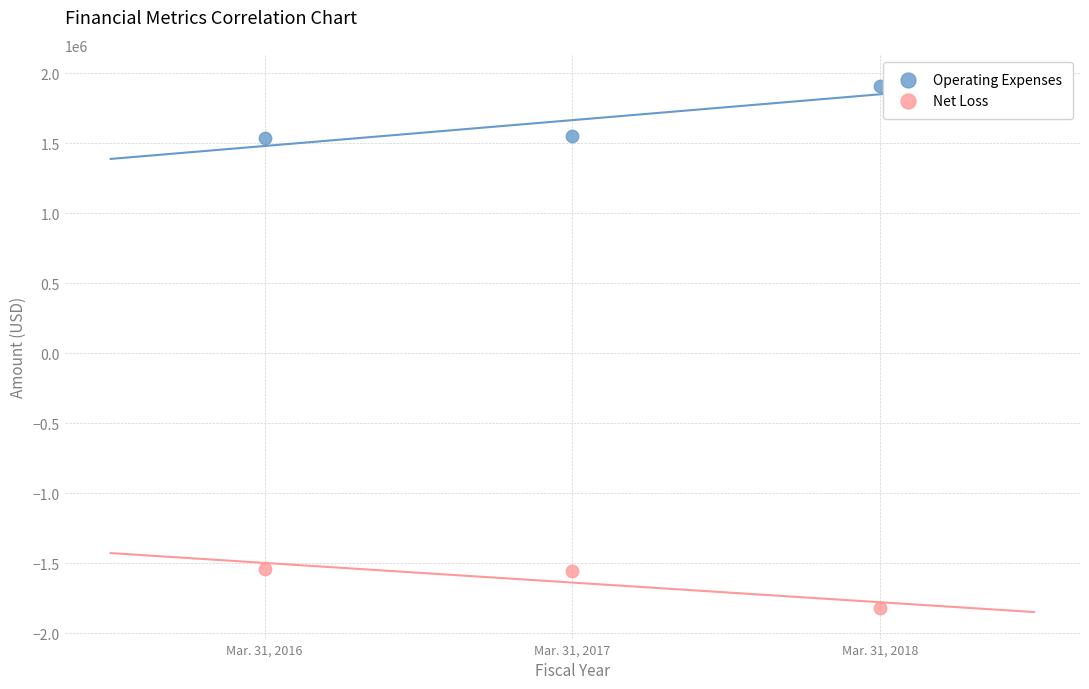

What are all the series names shown in the legend?

Operating Expenses, Net Loss